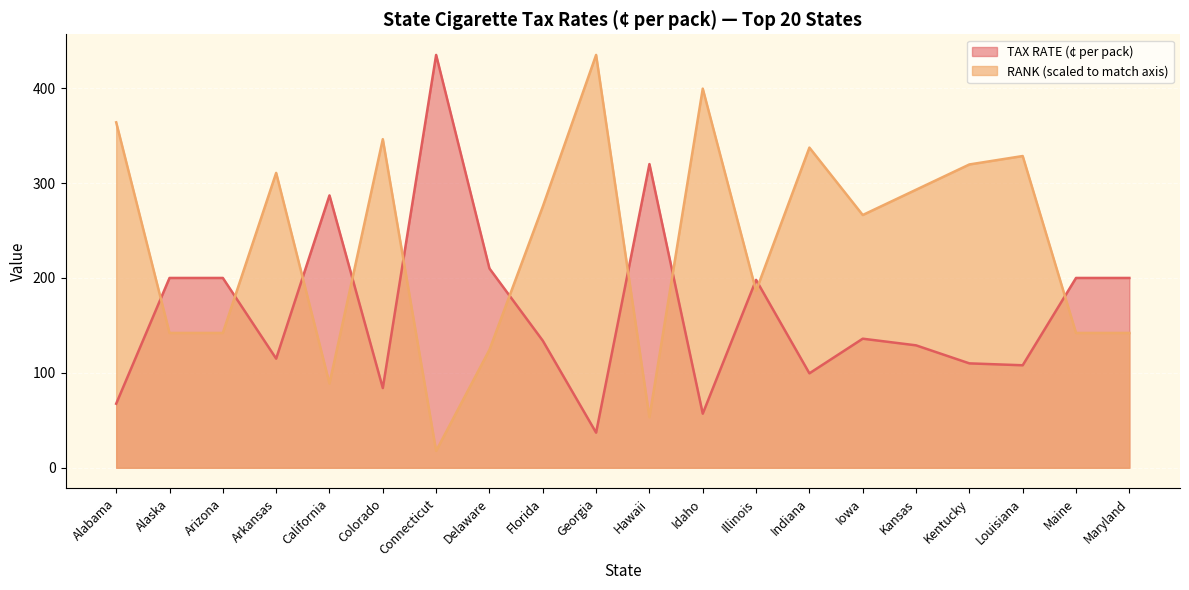

At which category does RANK reach its first local valley?

California